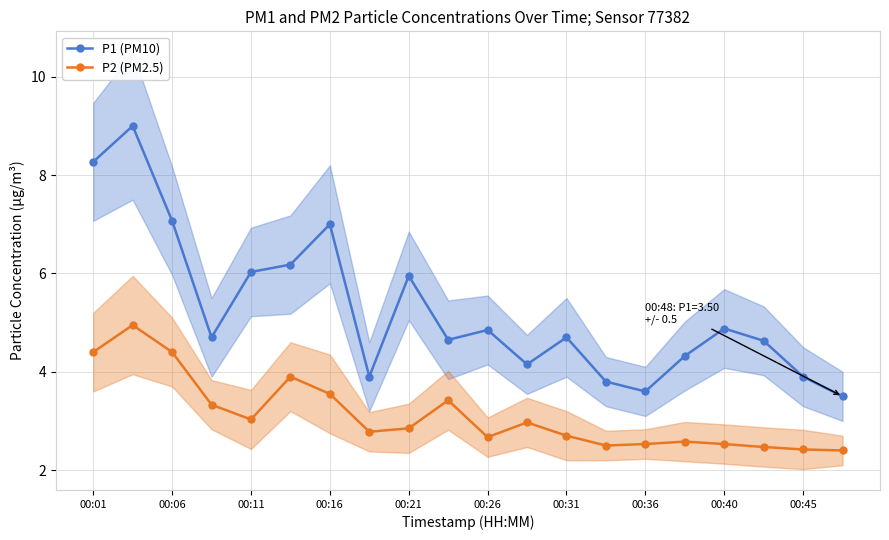

Where does the P1 (PM10) series first go above 4?

00:01